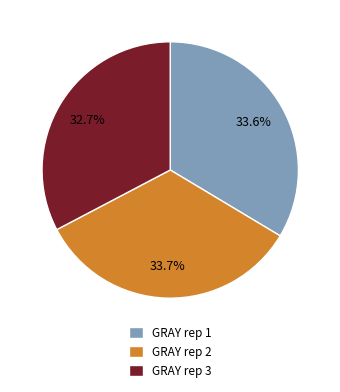

To the nearest percent, what is the average slice percentage?

33%